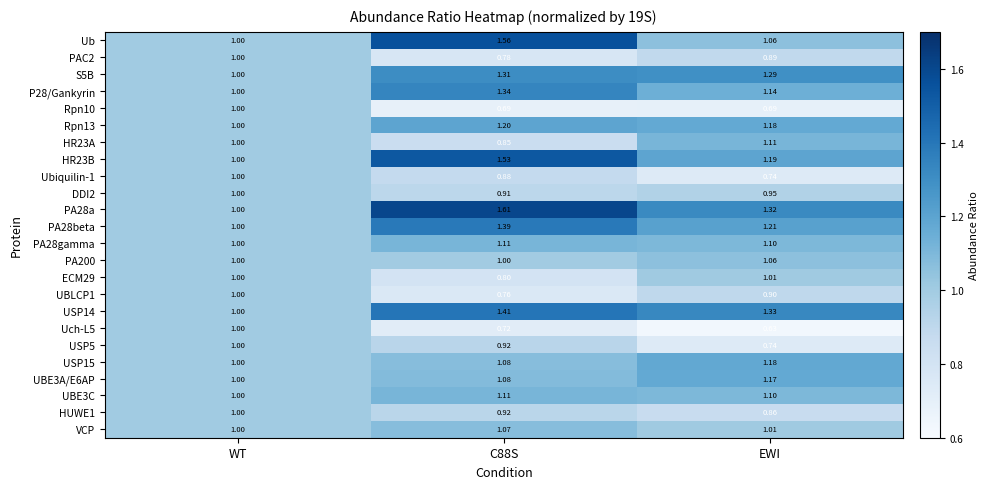

Which category has the lowest value across all series?

EWI